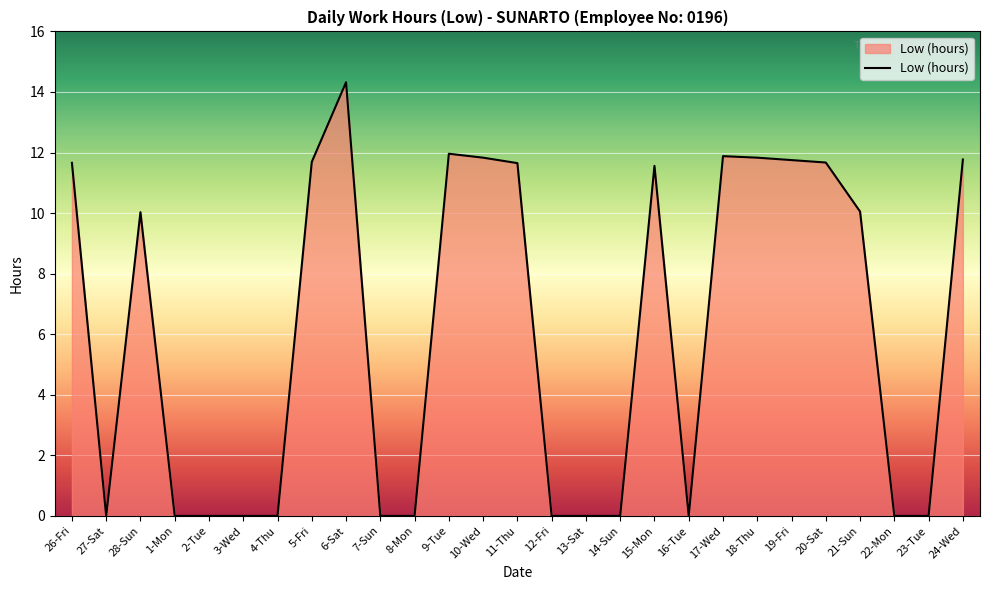

The chart shows a value of 4.8 at 24-Wed. True or false?

False